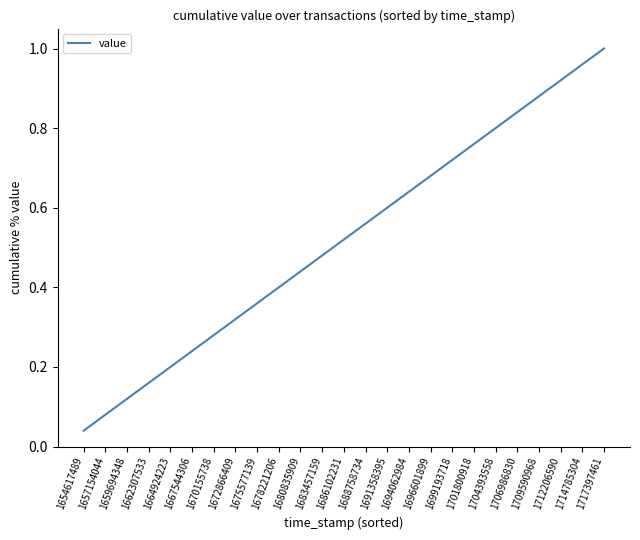

Which label corresponds to the smallest value in the chart?

1654617489